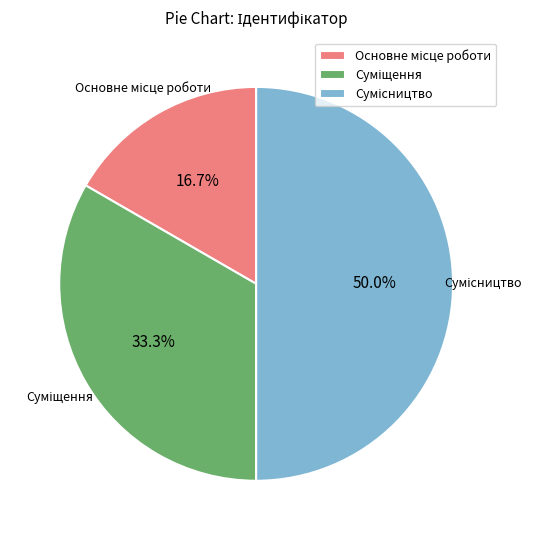

What is the largest slice in the pie chart?

Сумісництво